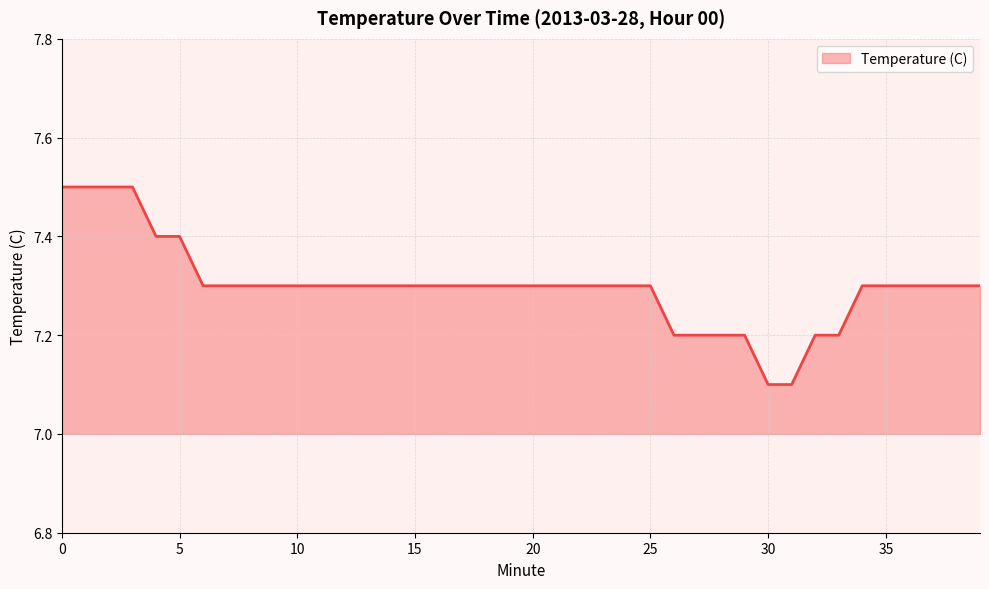

What is the maximum value shown in the chart?

7.5